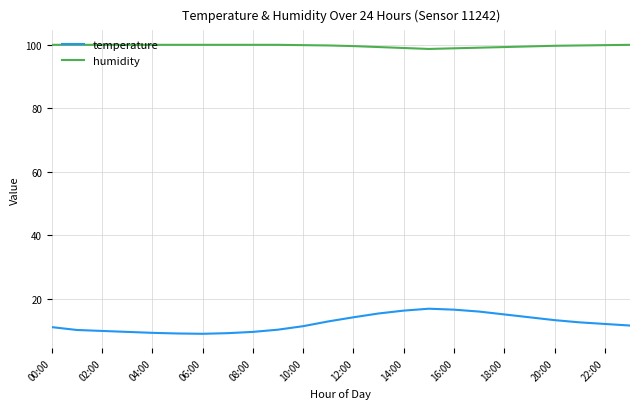

What is the difference between the maximum and minimum values in the temperature series?

7.9